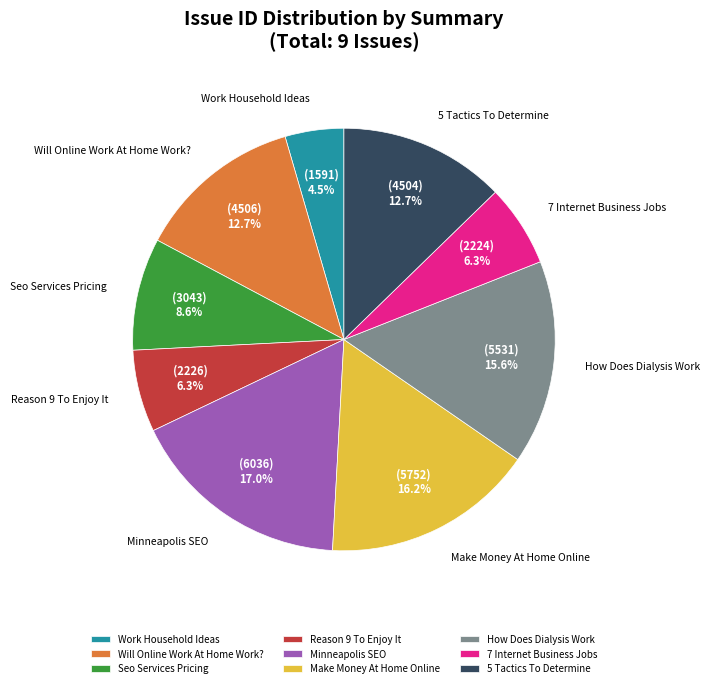

Is Work Household Ideas the majority of the pie?

No